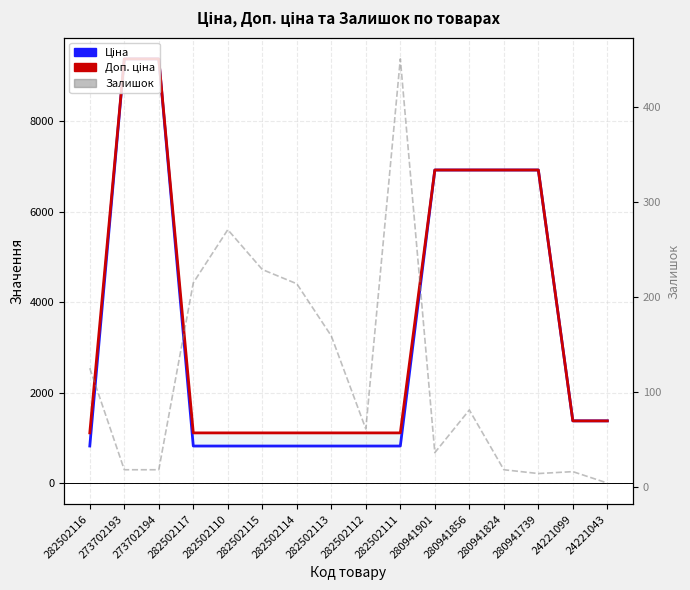

Count the number of categories in the chart.

16